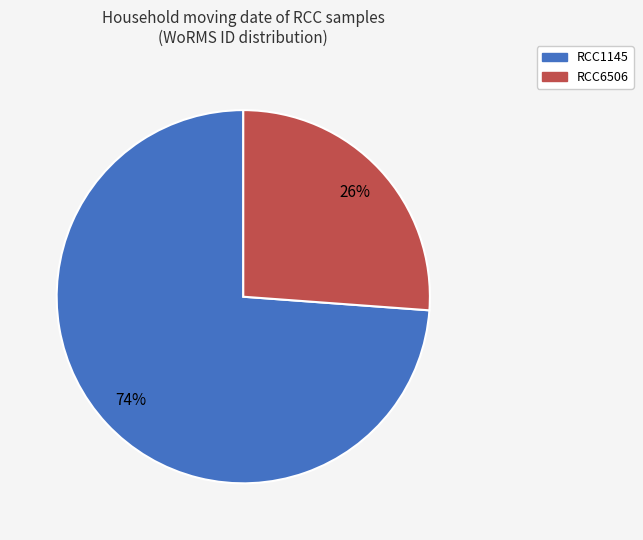

Between RCC1145 and RCC6506, which is larger?

RCC1145